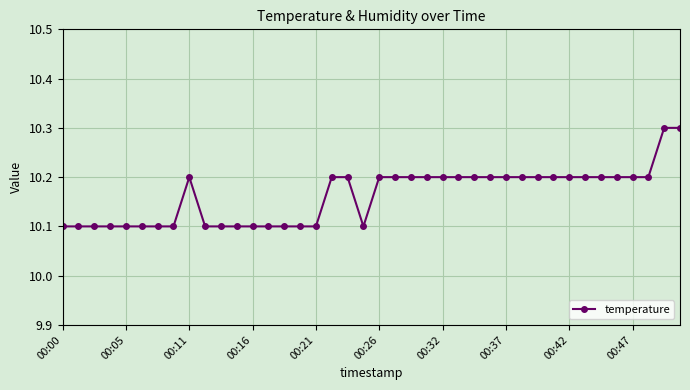

How many values are between 10 and 11?

40